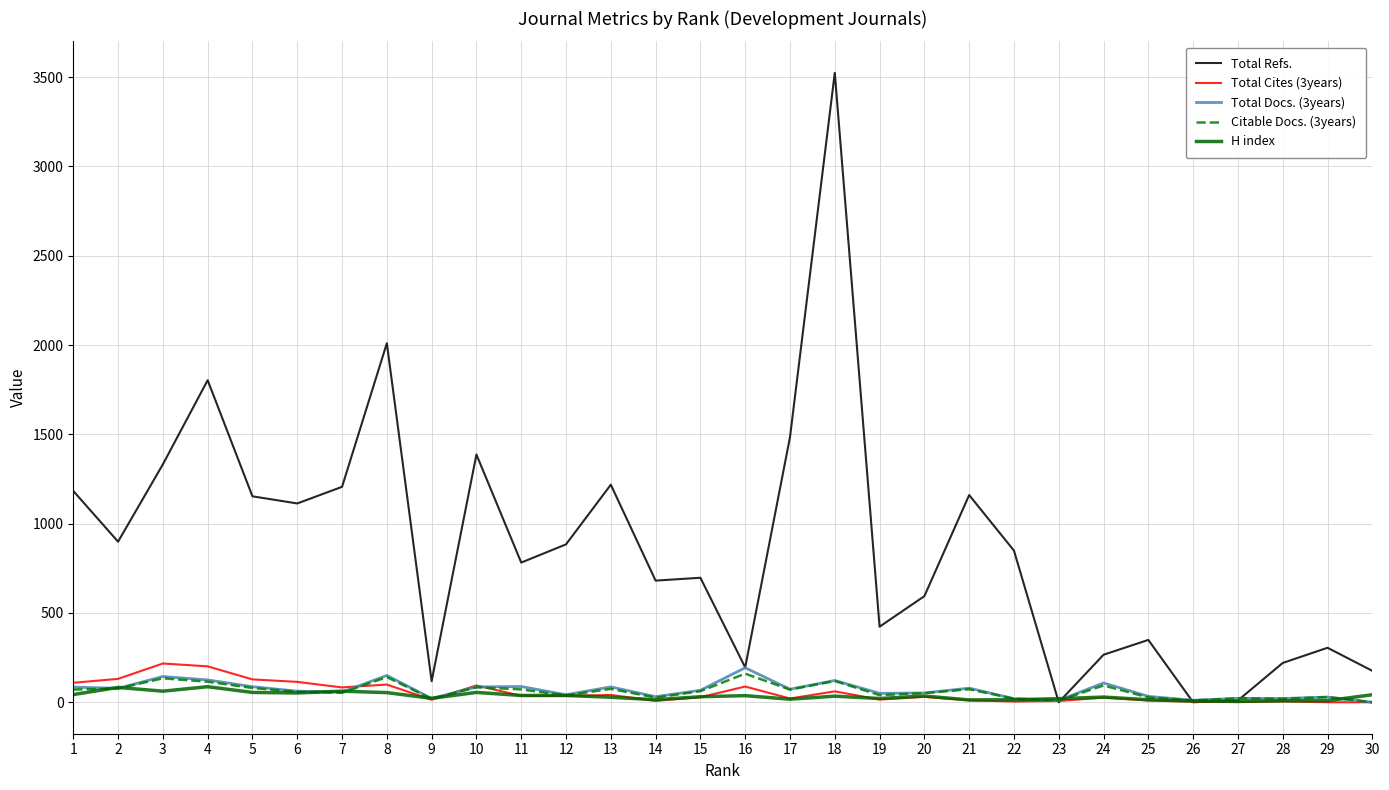

Is the value of Total Docs. (3years) at 24 greater than the value of Total Cites (3years) at 9?

Yes